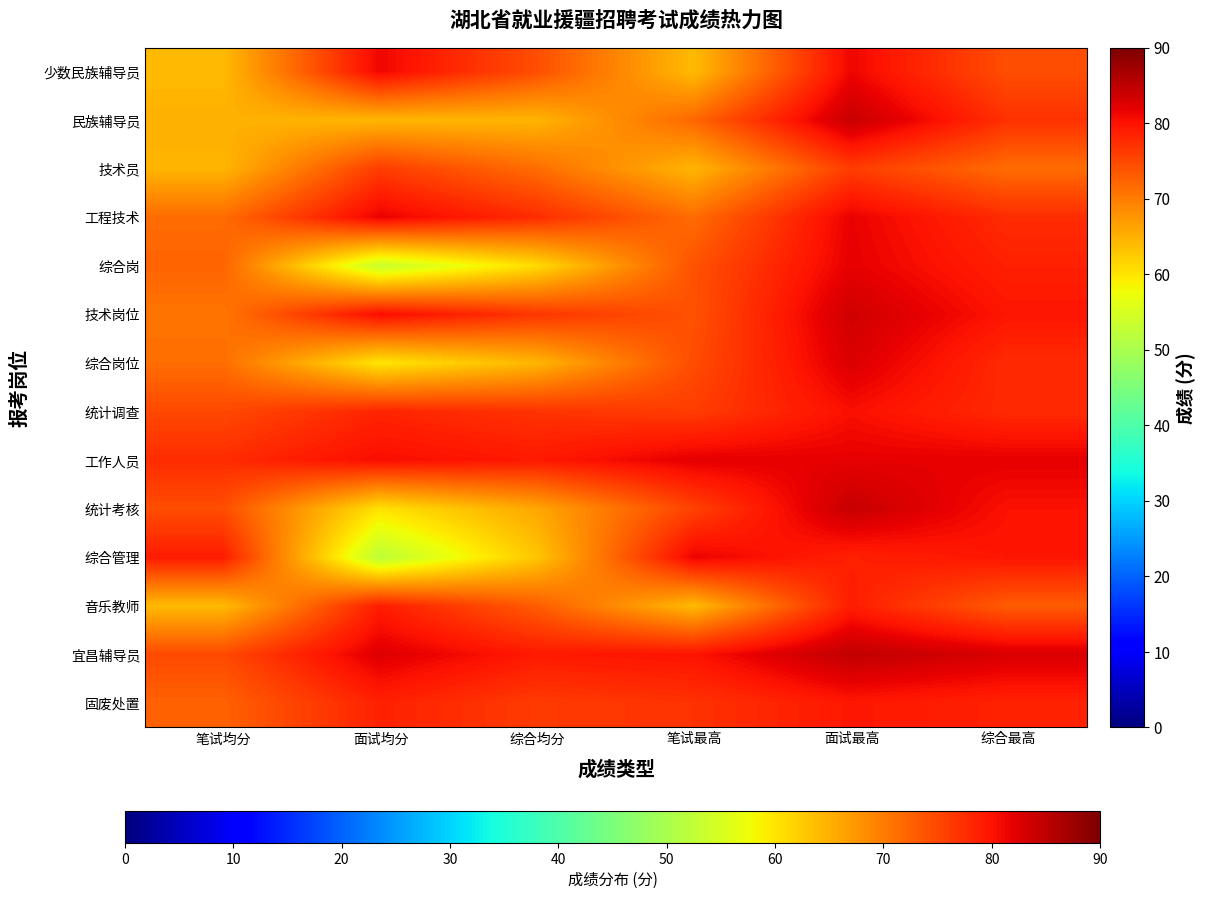

At how many categories does at least one series exceed 73?

6